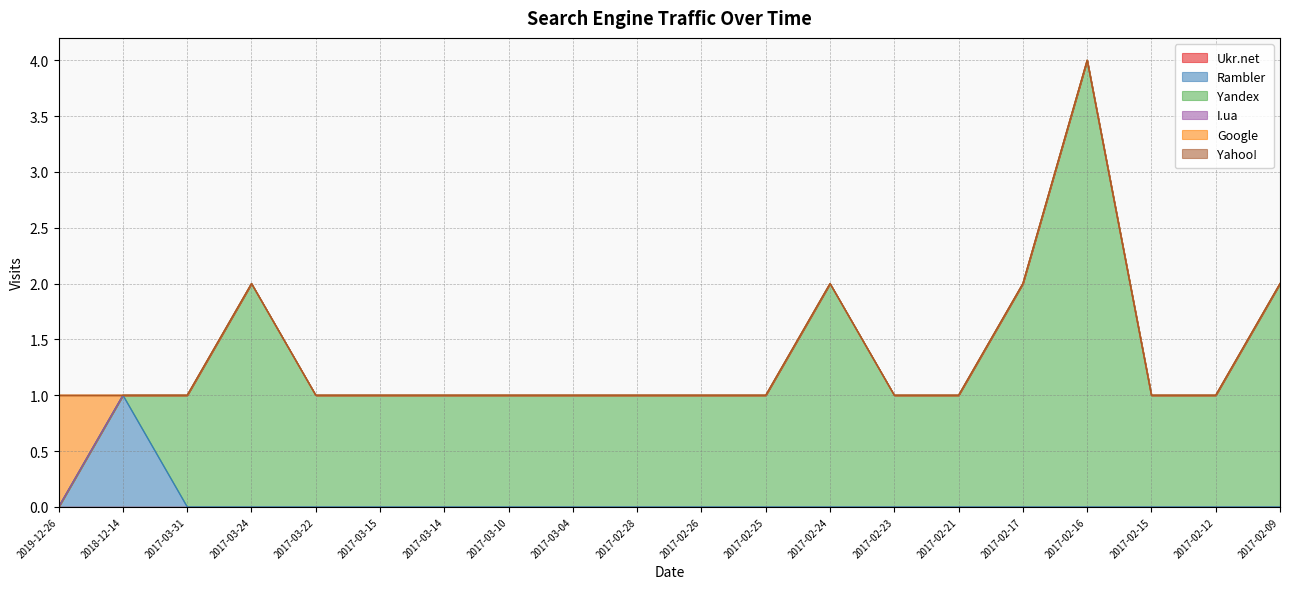

The value of Yandex at 2017-03-24 is 2. True or false?

True